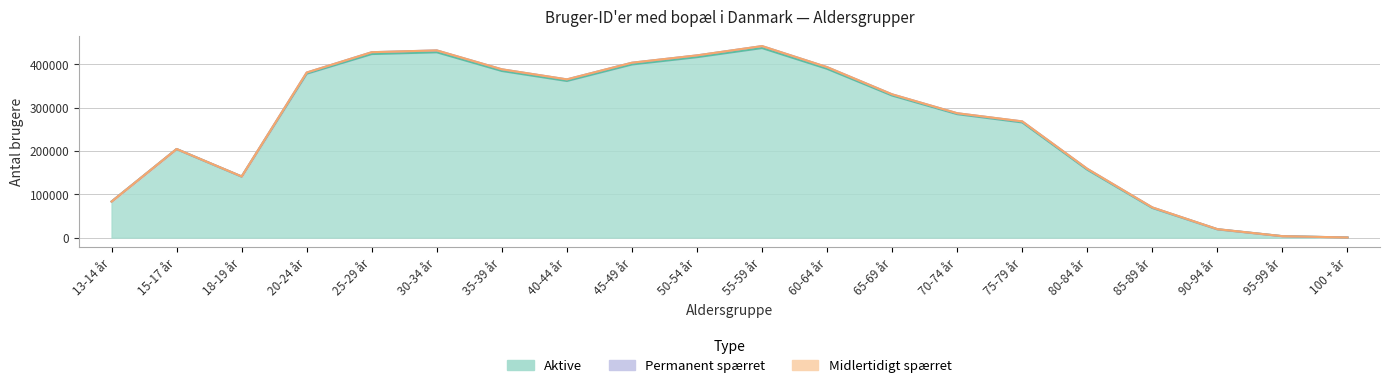

Reading right to left, extract all data points from this chart.

Aktive: 100 + år=259	95-99 år=3220	90-94 år=19090	85-89 år=68552	80-84 år=156868	75-79 år=266031	70-74 år=285187	65-69 år=328133	60-64 år=389849	55-59 år=437818	50-54 år=416784	45-49 år=399904	40-44 år=361787	35-39 år=384879	30-34 år=428050	25-29 år=423971	20-24 år=378576	18-19 år=140866	15-17 år=204351	13-14 år=83276
Midlertidigt spærret: 100 + år=0	95-99 år=17	90-94 år=66	85-89 år=154	80-84 år=221	75-79 år=208	70-74 år=118	65-69 år=116	60-64 år=108	55-59 år=111	50-54 år=87	45-49 år=80	40-44 år=71	35-39 år=79	30-34 år=80	25-29 år=67	20-24 år=91	18-19 år=31	15-17 år=29	13-14 år=23
Permanent spærret: 100 + år=16	95-99 år=111	90-94 år=380	85-89 år=1058	80-84 år=1856	75-79 år=2228	70-74 år=1999	65-69 år=2669	60-64 år=3812	55-59 år=4422	50-54 år=4008	45-49 år=3953	40-44 år=3595	35-39 år=3769	30-34 år=4235	25-29 år=4173	20-24 år=2597	18-19 år=421	15-17 år=292	13-14 år=27